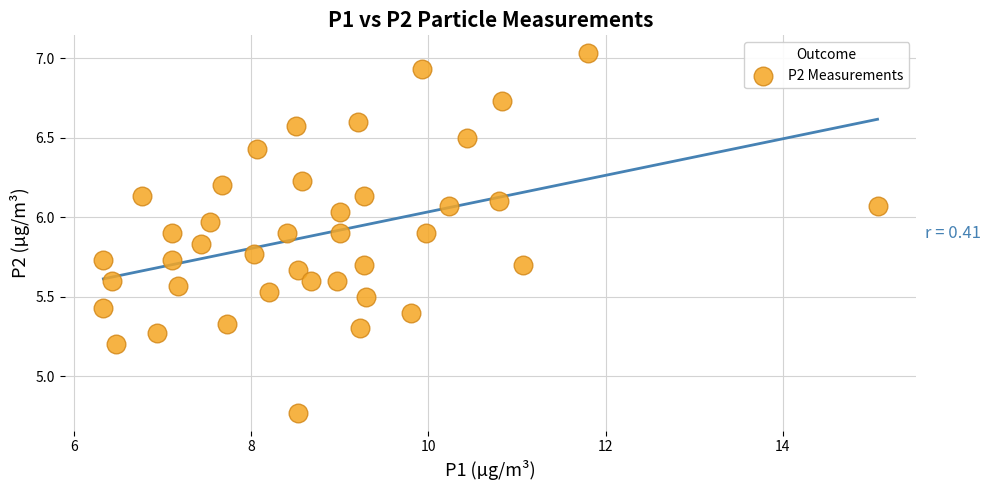

What is the range of X values (max minus min)?

8.7